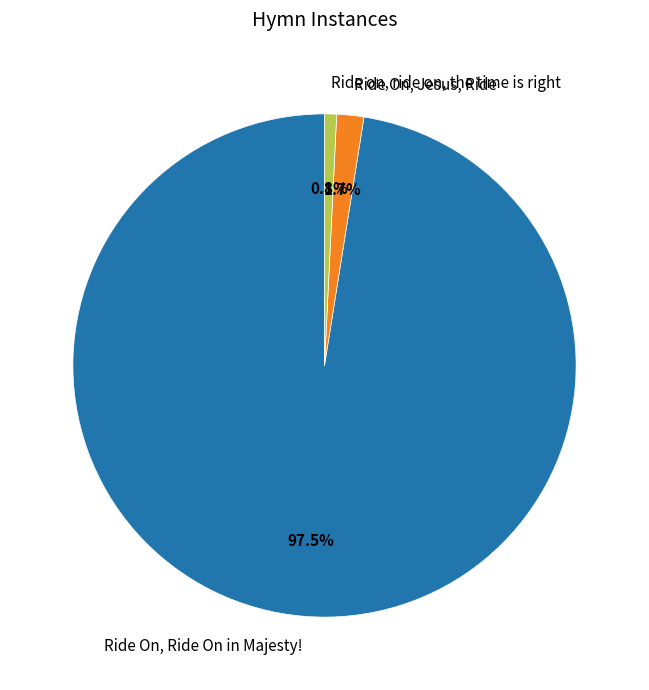

To the nearest percent, what is the average slice percentage?

33%